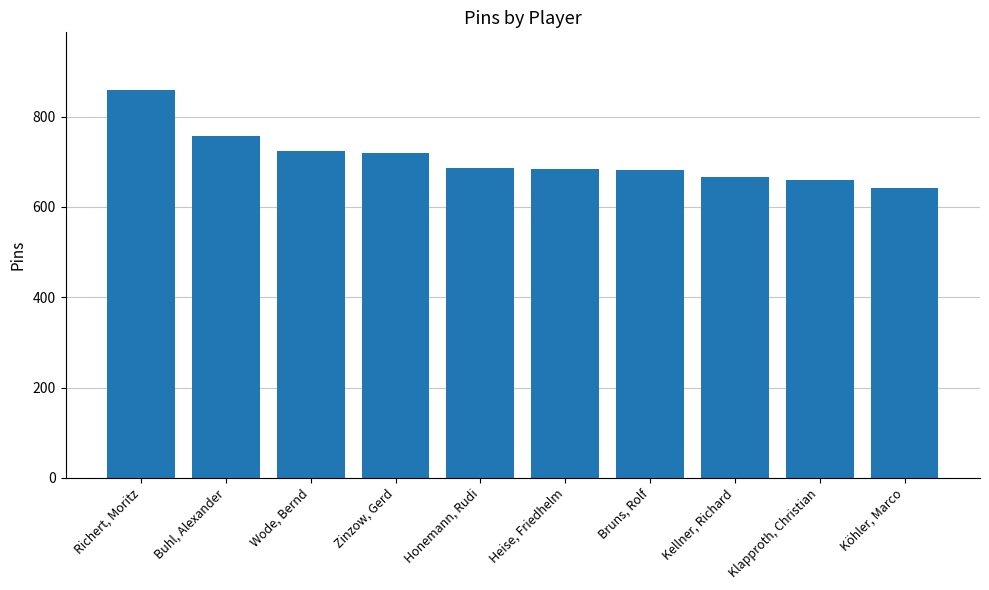

Rank the categories by value from lowest to highest.

Köhler, Marco, Klapproth, Christian, Kellner, Richard, Bruns, Rolf, Heise, Friedhelm, Honemann, Rudi, Zinzow, Gerd, Wode, Bernd, Buhl, Alexander, Richert, Moritz